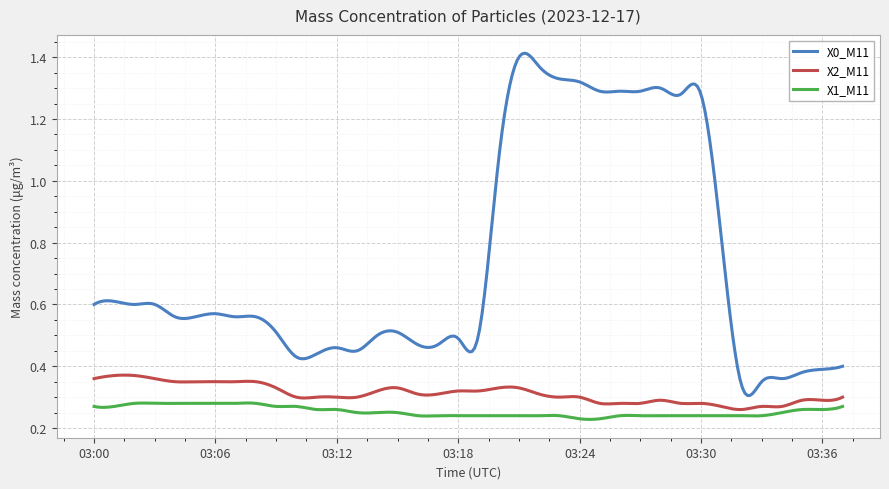

List the series in order of their peak value, lowest first.

X1_M11, X2_M11, X0_M11